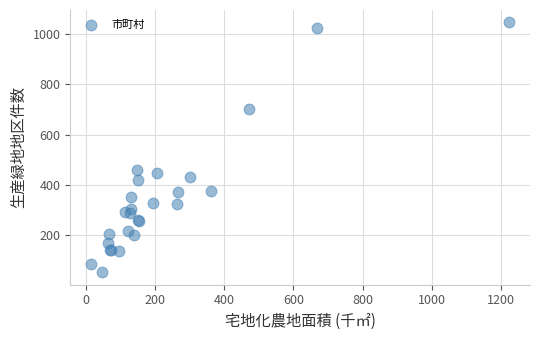

What Y value in the scatter plot is closest to 549?

457